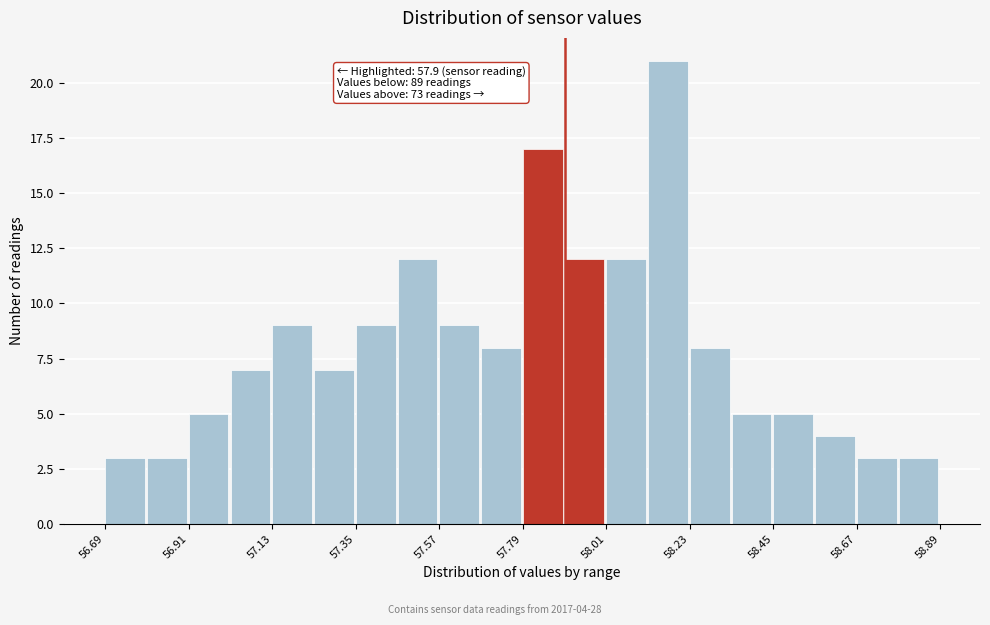

Around what value on the x-axis is the tallest bar? Give the approximate position of its centre, as read against the axis.

58.15